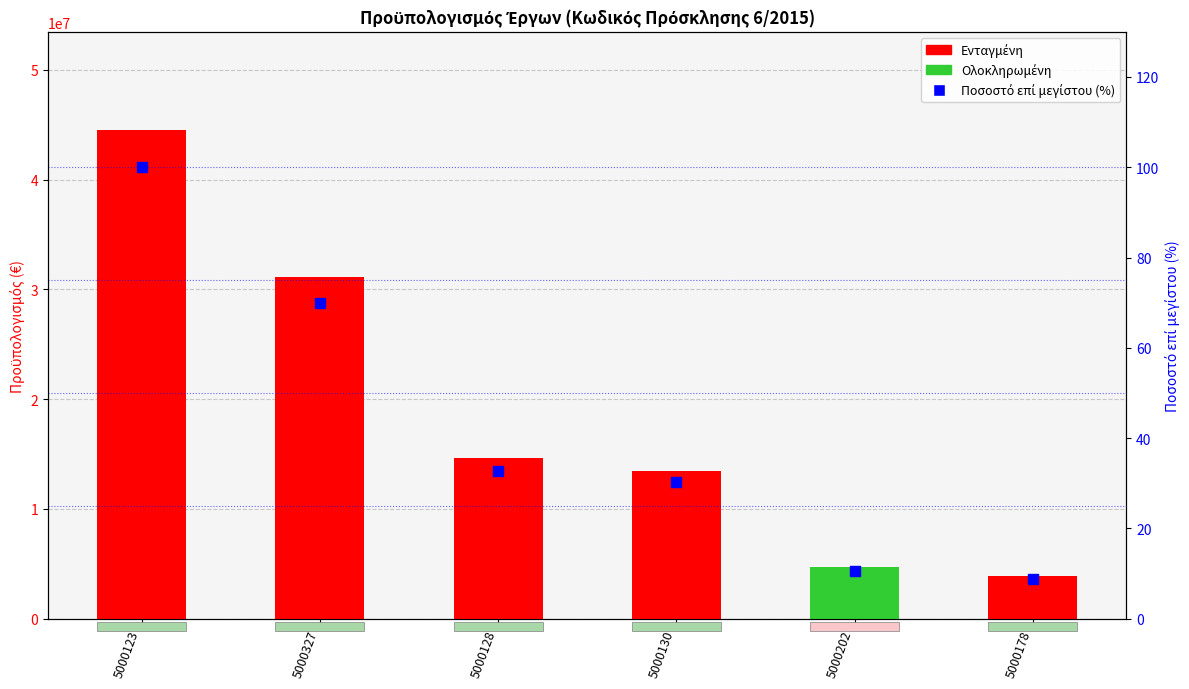

What is the total value across all series at 5000130?

13483476.2